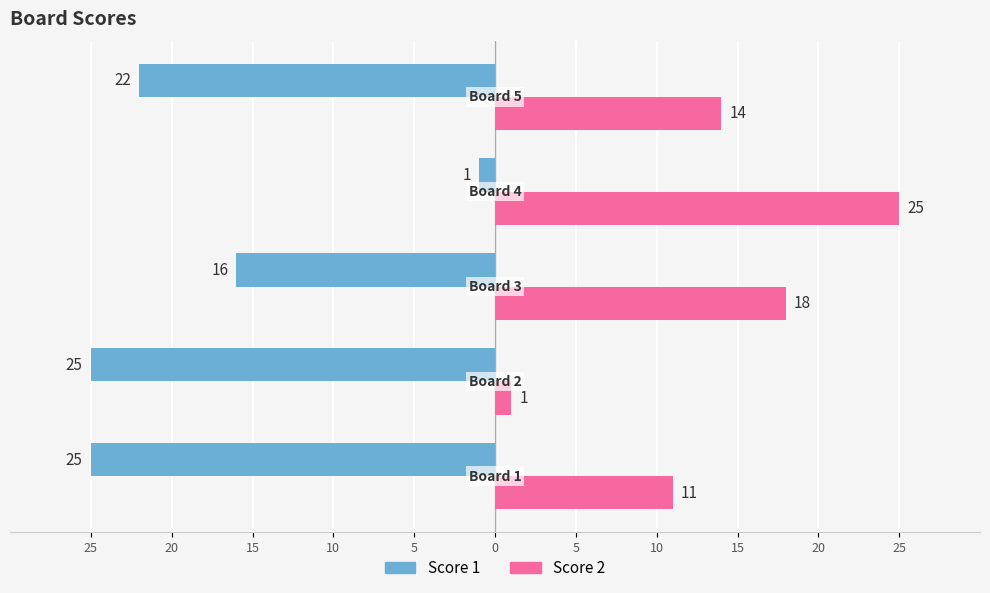

What are all the series names shown in the legend?

Score 1, Score 2